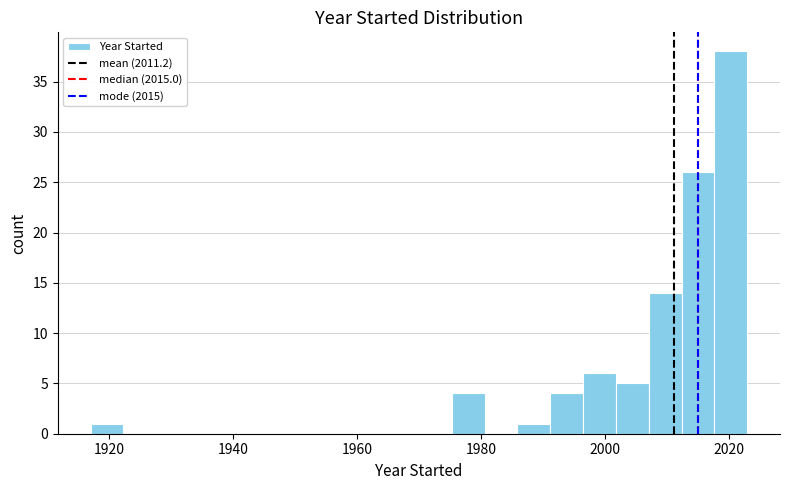

Around what value on the x-axis is the tallest bar? Give the approximate position of its centre, as read against the axis.

2020